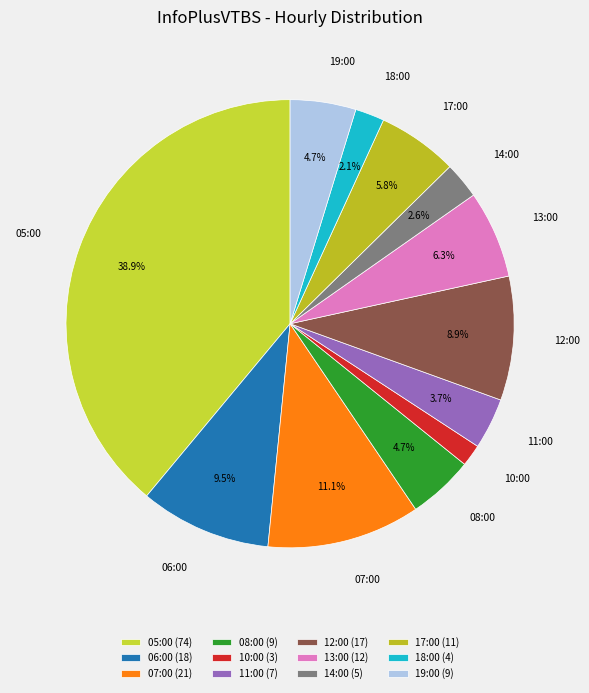

To the nearest percent, what percentage of the pie is 12:00?

9%